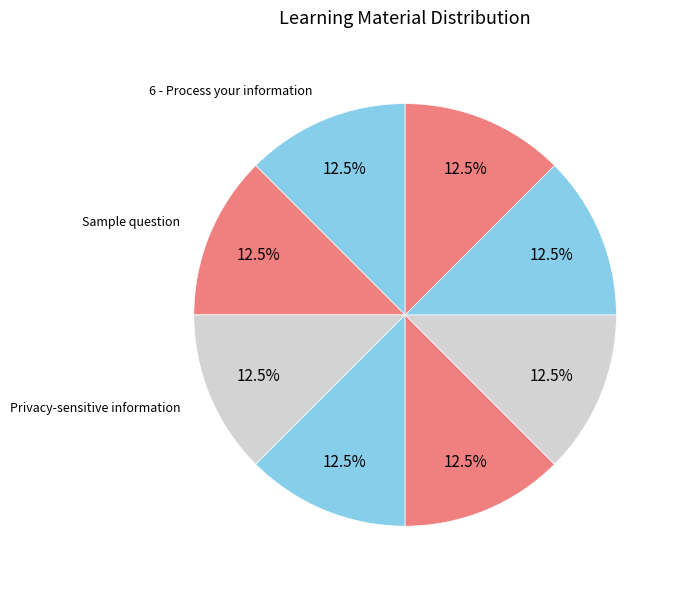

Count the number of slices in the pie.

8